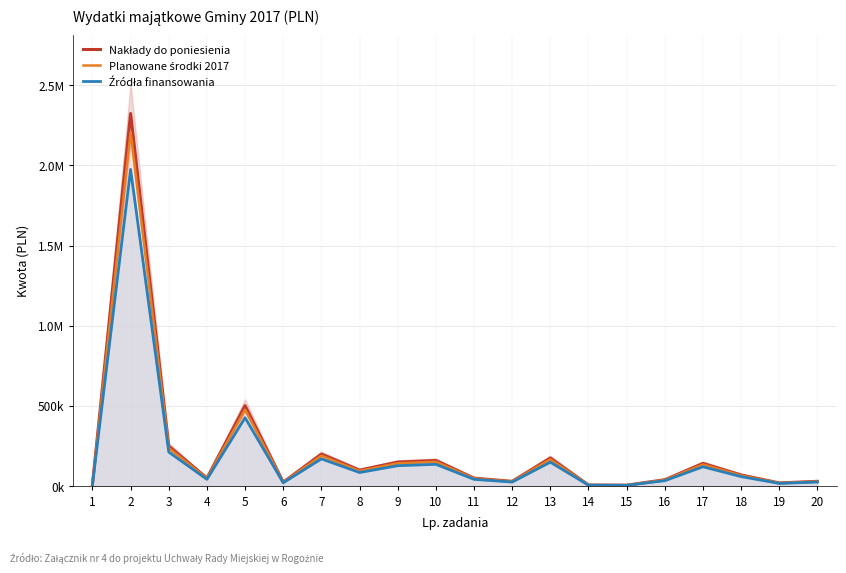

Is the value of Planowane środki 2017 at 3 greater than the value of Nakłady do poniesienia at 6?

Yes